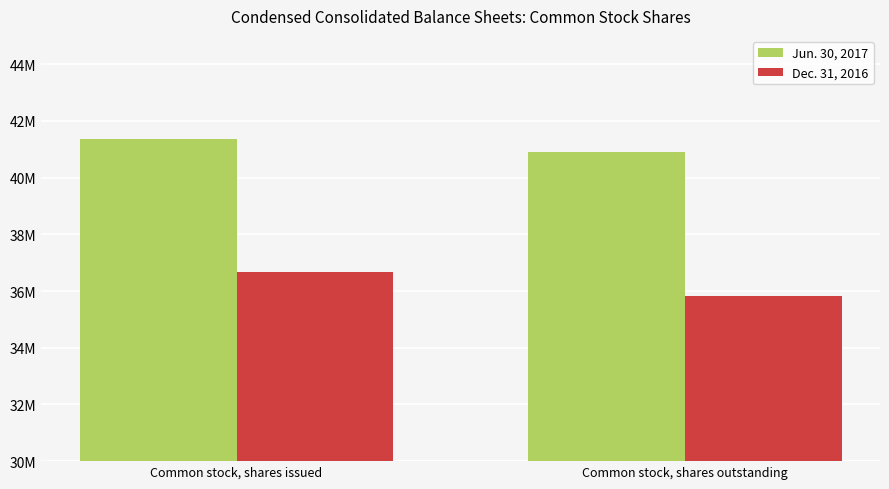

At which label is Jun. 30, 2017 closest to 41134125?

Common stock, shares outstanding